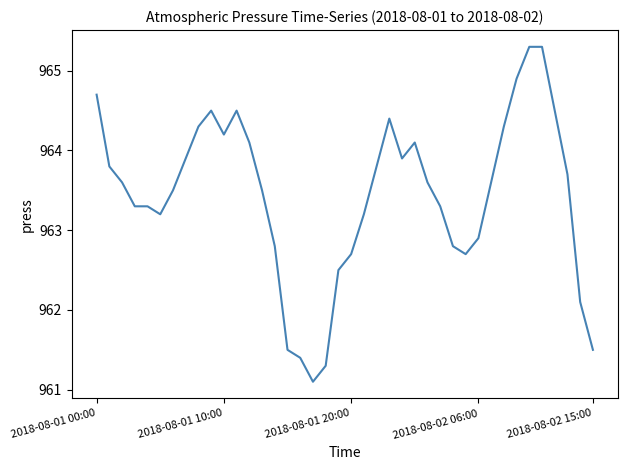

What is the smallest value displayed?

961.1